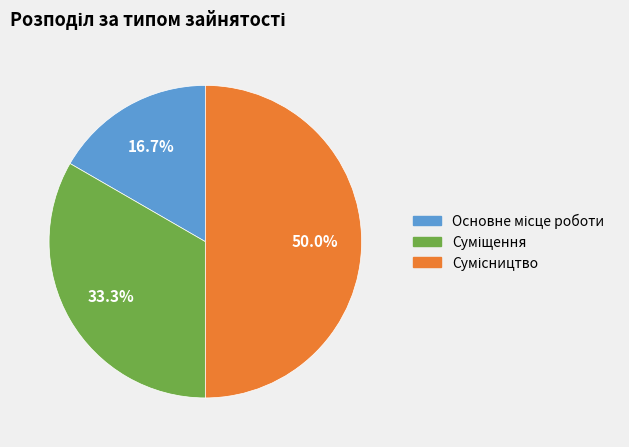

How many slices are in this pie chart?

3